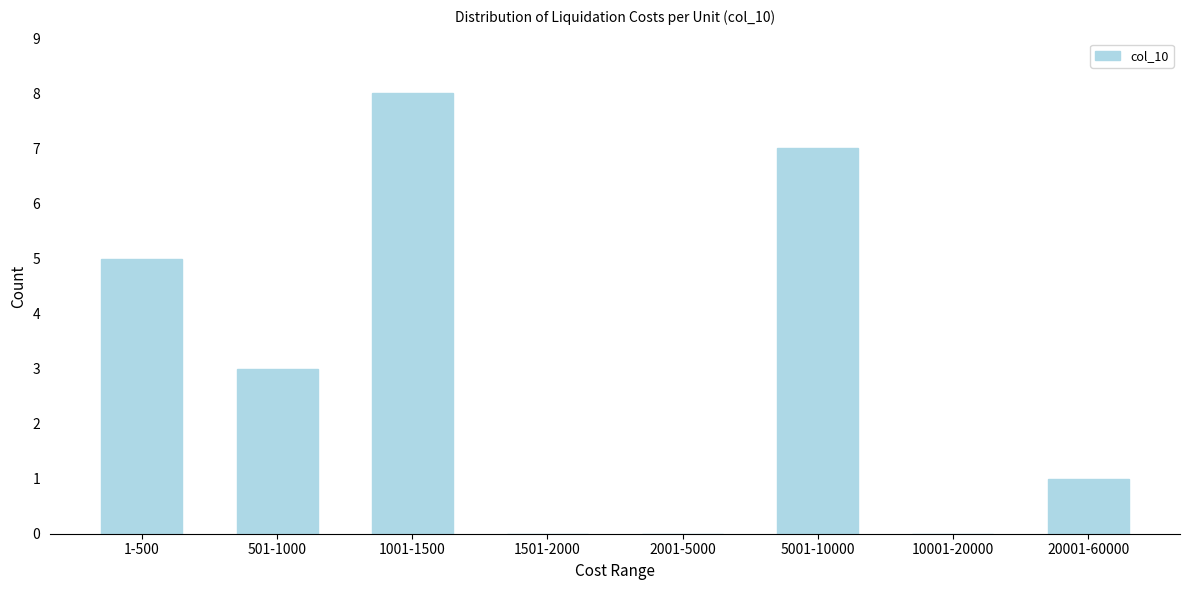

Reading left to right, list all the values displayed in this chart.

1-500=5	501-1000=3	1001-1500=8	1501-2000=0	2001-5000=0	5001-10000=7	10001-20000=0	20001-60000=1